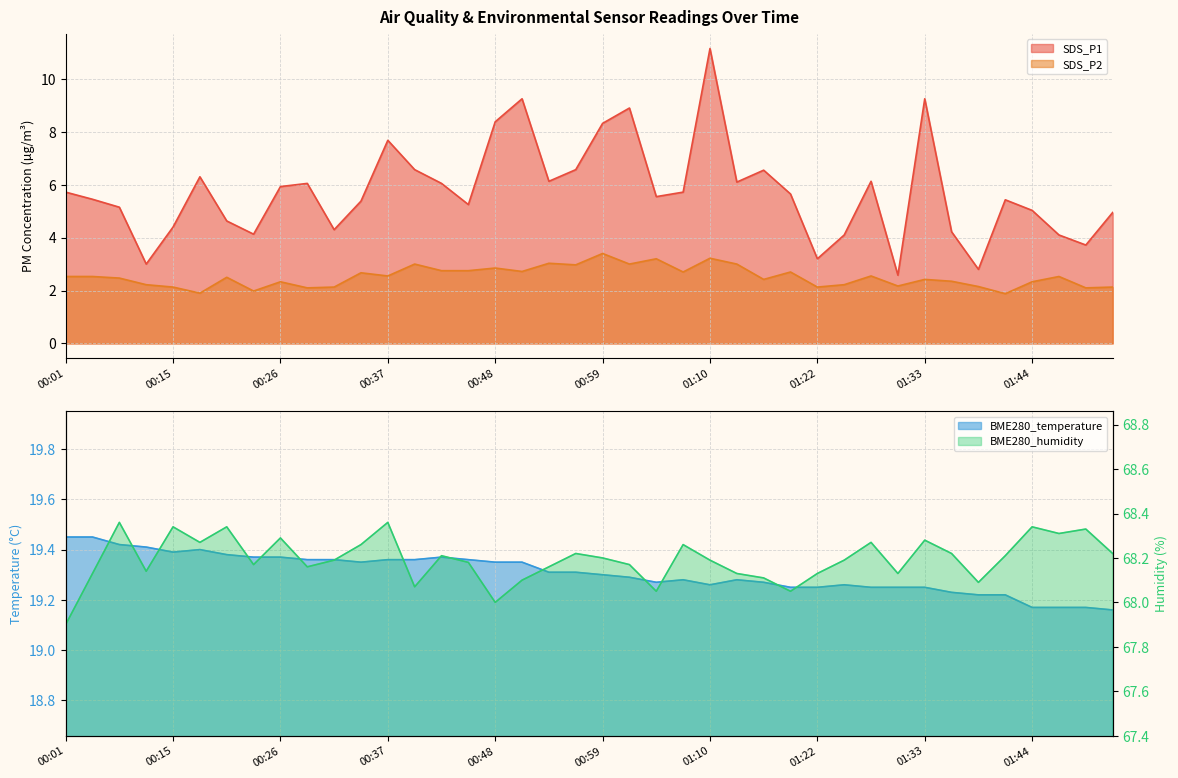

At which category does SDS_P2 reach its first local peak?

00:21